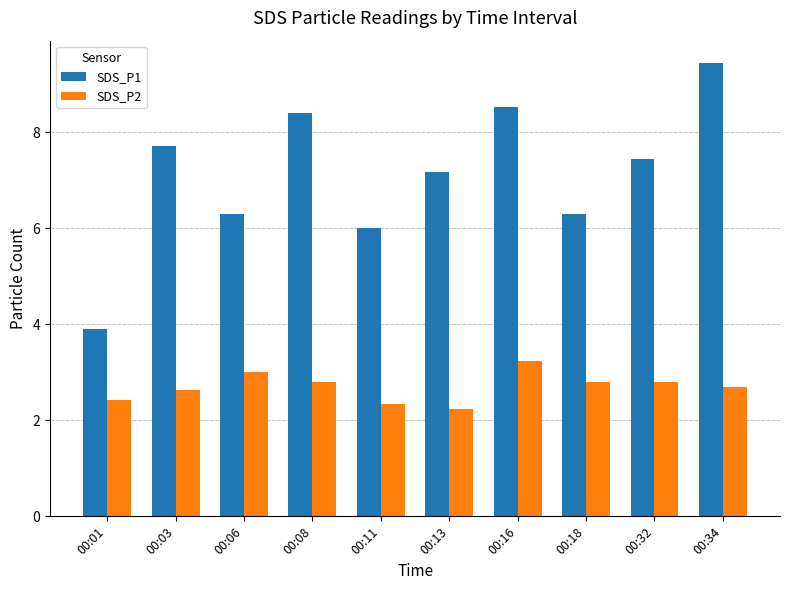

What is the difference between the second highest and minimum values in the SDS_P1 series?

4.6